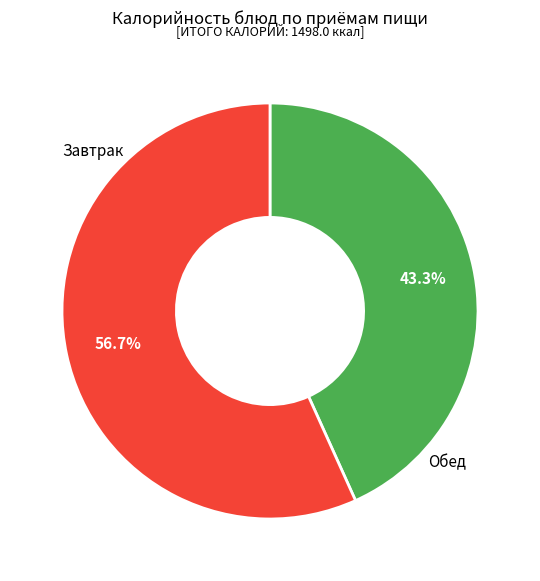

Is there a majority slice in this chart?

Yes